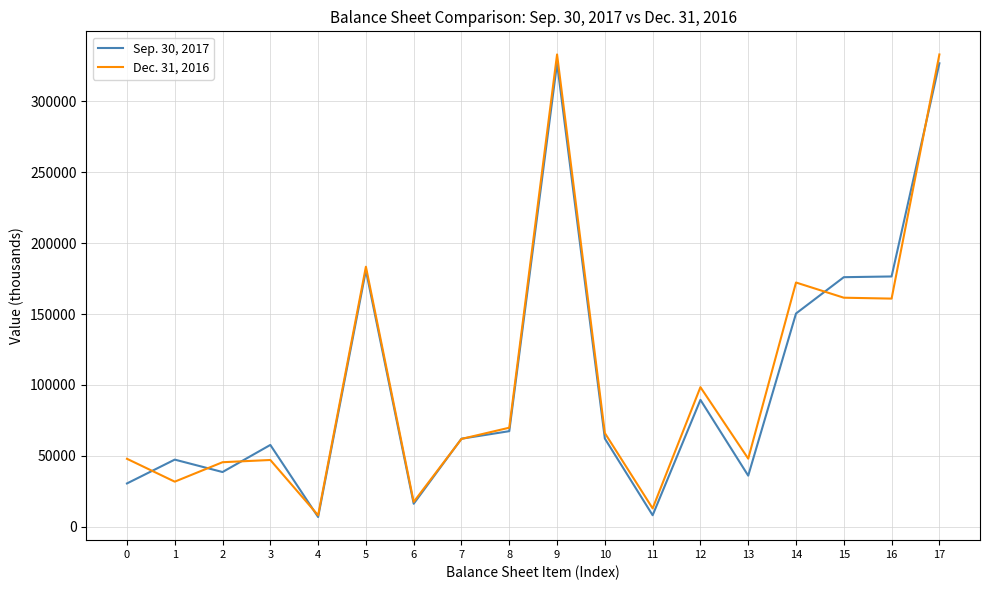

True or false: Sep. 30, 2017 has a value of 30534 at 7.

False